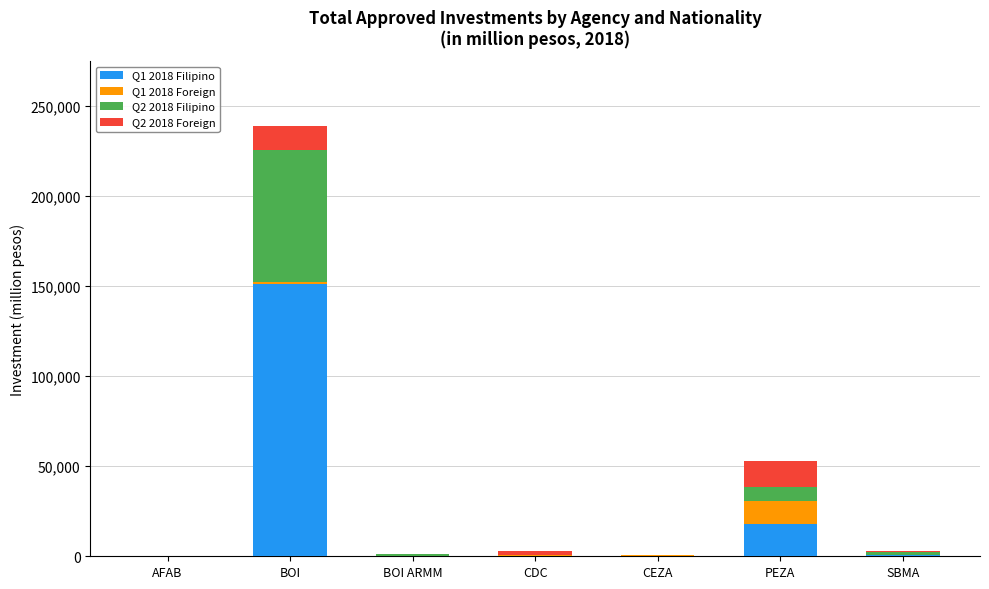

Does the chart contain stacked bars?

Yes